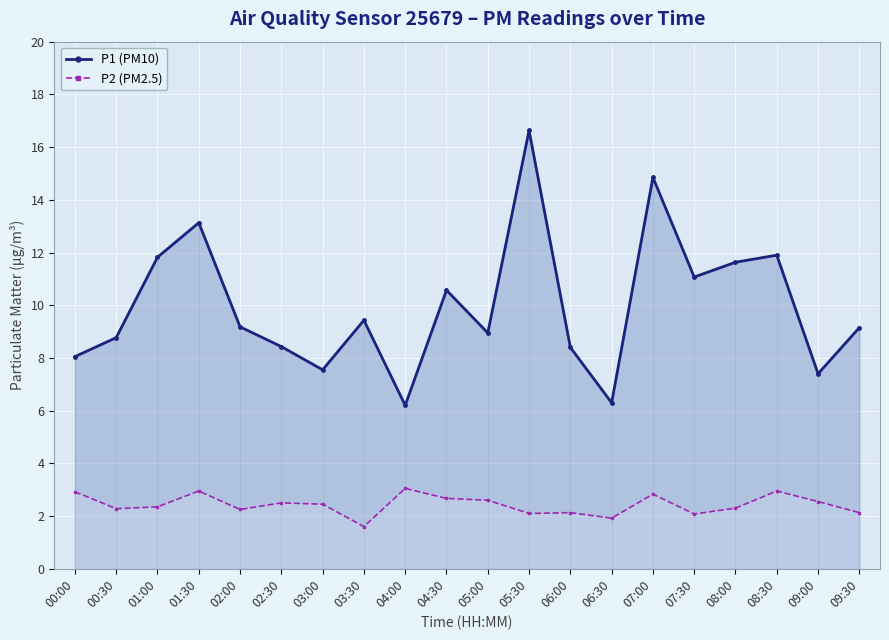

Reading left to right, list all the values displayed in this chart.

P1 (PM10): 8.1	8.8	11.8	13.1	9.2	8.4	7.5	9.4	6.2	10.6	8.9	16.6	8.4	6.3	14.8	11.1	11.6	11.9	7.4	9.2
P2 (PM2.5): 2.9	2.3	2.4	3.0	2.2	2.5	2.5	1.6	3.0	2.7	2.6	2.1	2.1	1.9	2.8	2.1	2.3	3.0	2.5	2.1